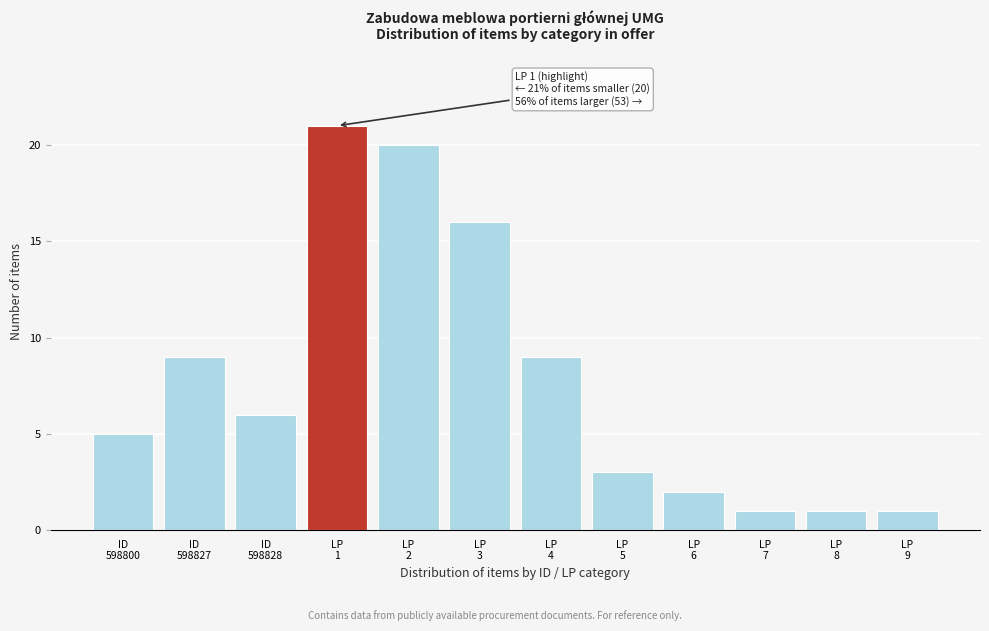

Reading left to right, list all the values displayed in this chart.

5	9	6	21	20	16	9	3	2	1	1	1